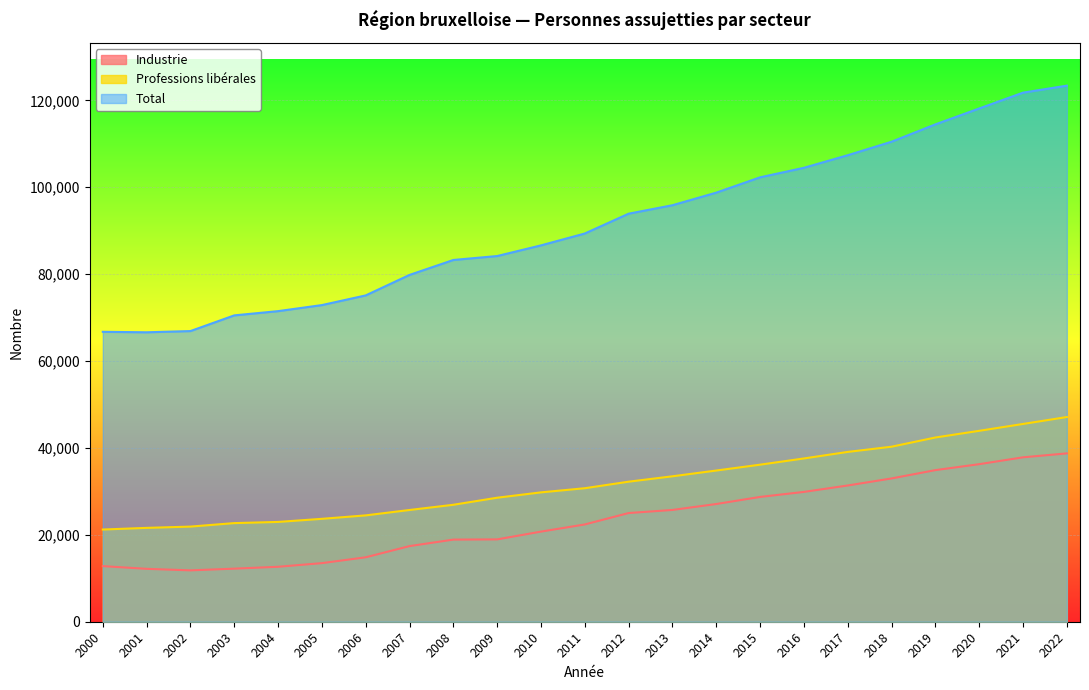

True or false: Total and Industrie cross at least once.

False